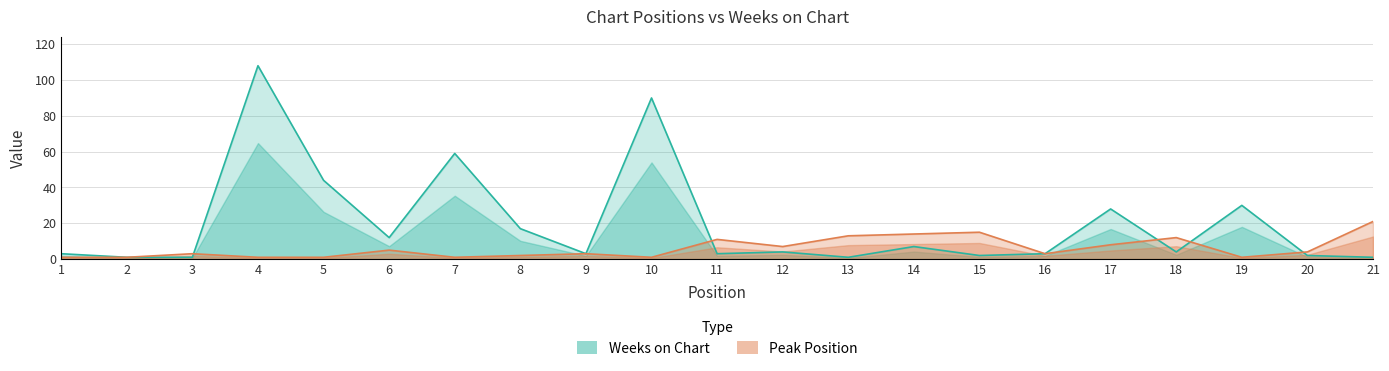

True or false: Peak Position has a value of 1 at 7.

True